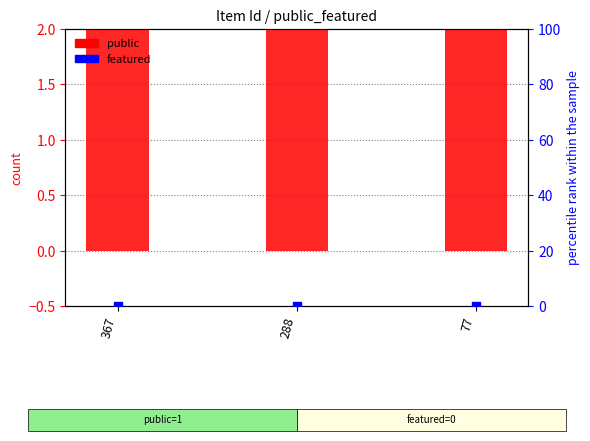

Which series has the largest total across all categories?

public